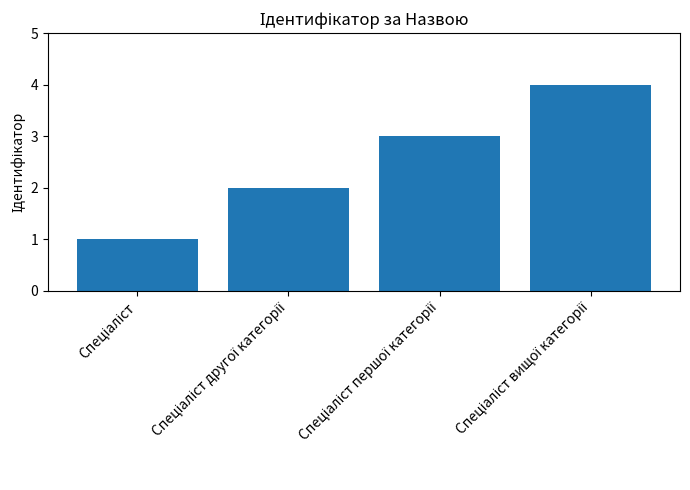

What is the maximum value shown in the chart?

4